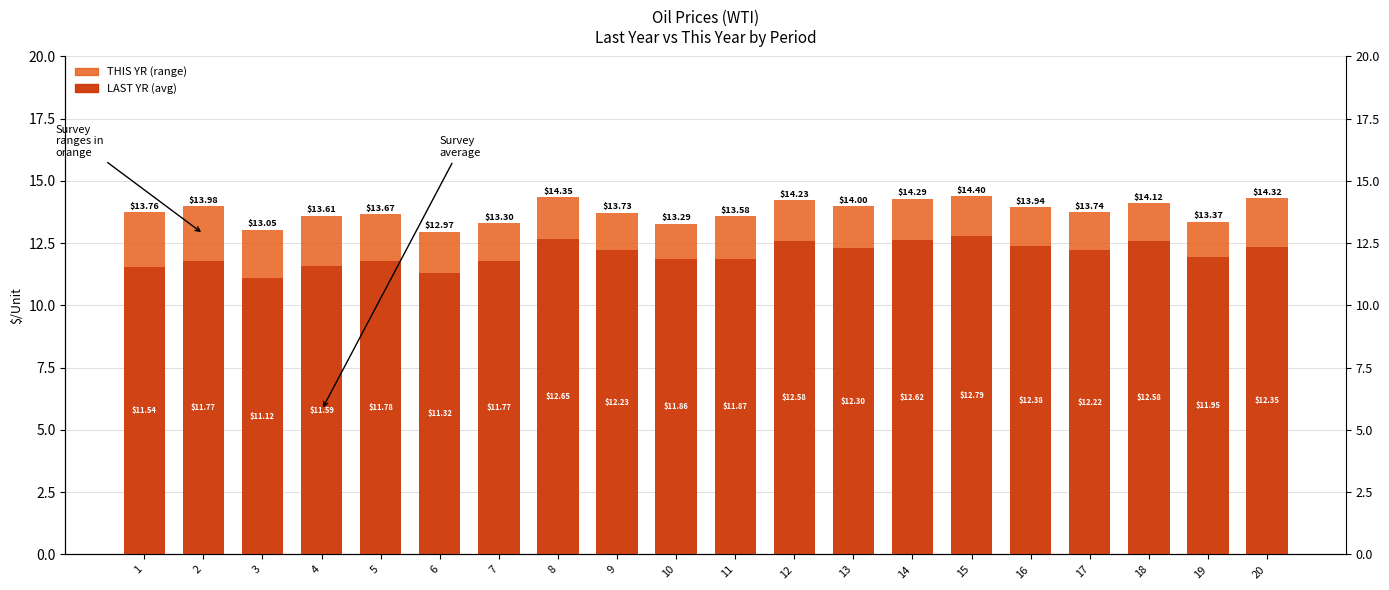

How many distinct data groups are displayed?

2